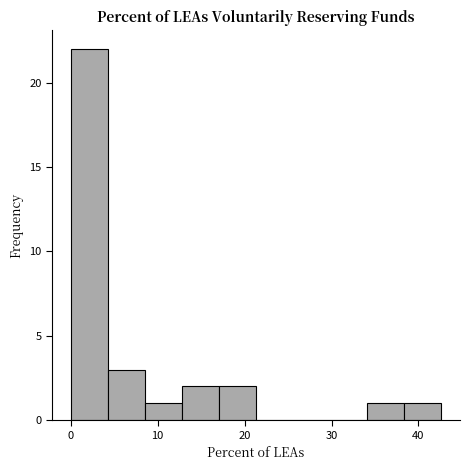

Reading left to right, transcribe this chart: for each bar, give the range it covers on the x-axis and its height. Neither the bar edges nor the heights are printed on the chart, so give them approximately, as read against the axes.

0 to 4: 22
4 to 9: 3
9 to 13: 1
13 to 17: 2
17 to 21: 2
21 to 26: 0
26 to 30: 0
30 to 34: 0
34 to 38: 1
38 to 43: 1